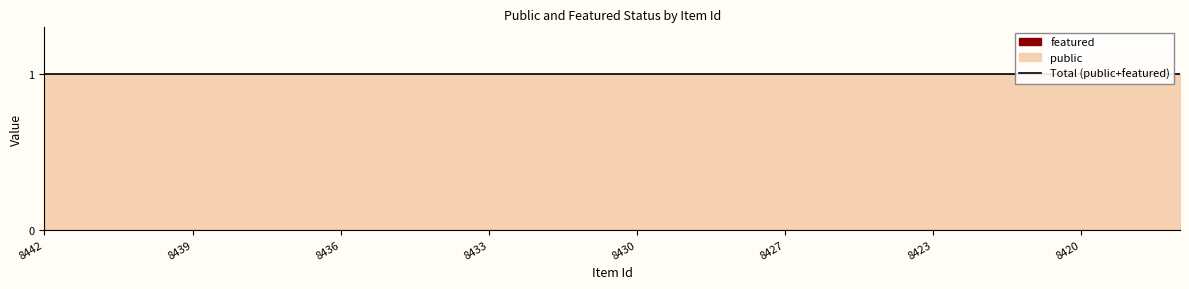

True or false: public and featured cross at least once.

False